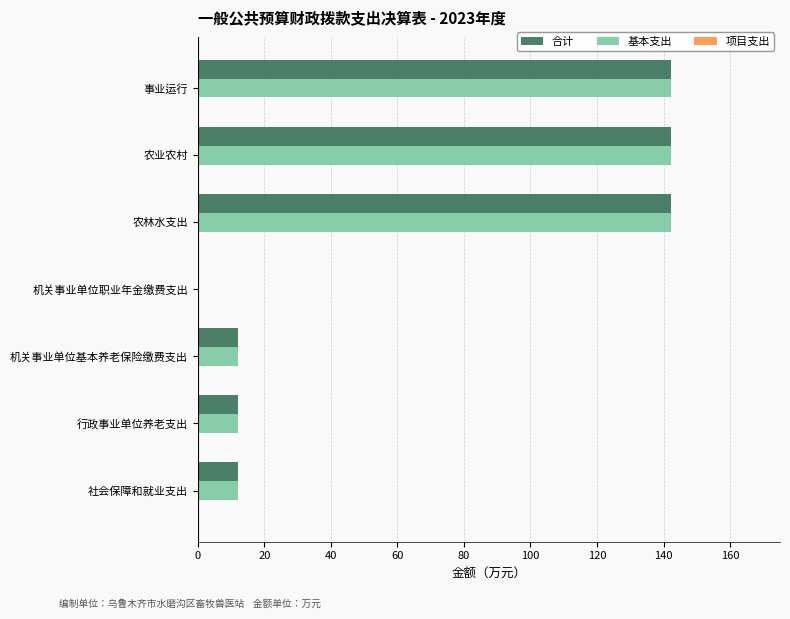

What is the maximum value for 基本支出?

142.4